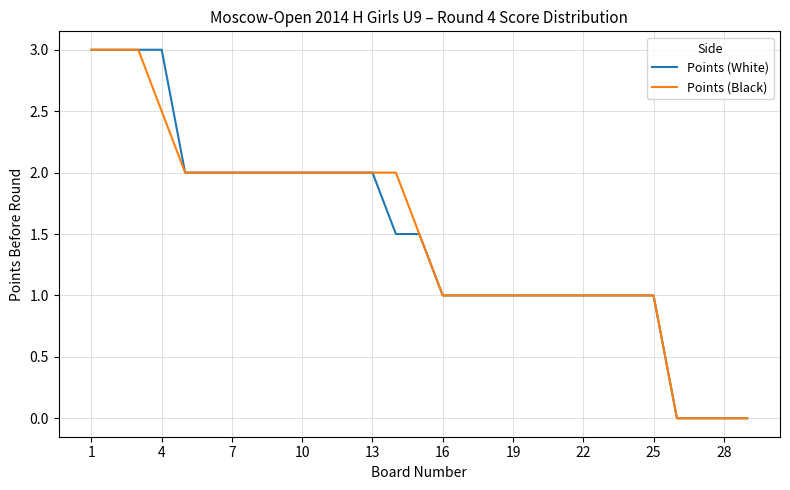

What is the highest value of the Points (White) series?

3.0